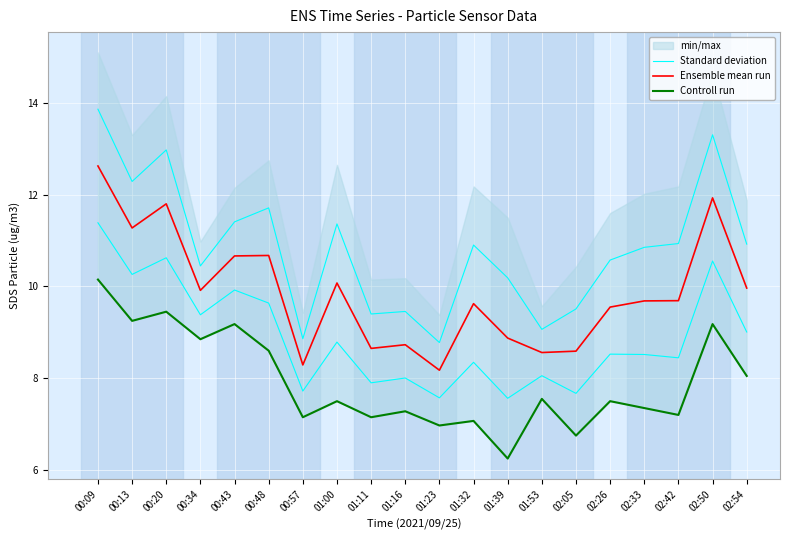

Rank the series by their average value, from highest to lowest.

Standard deviation, Ensemble mean run, Controll run